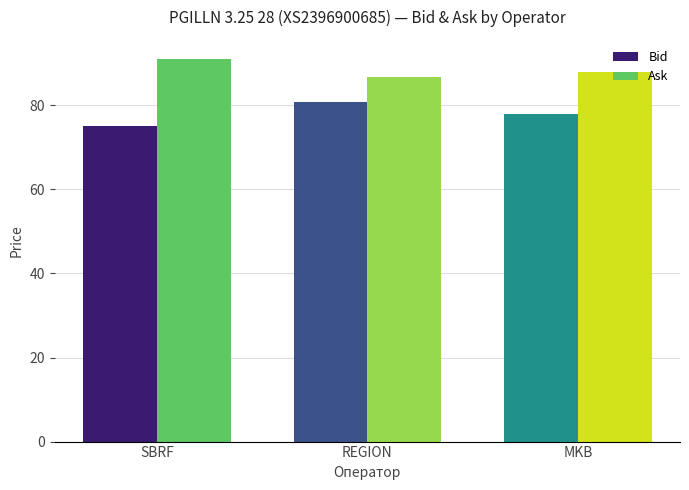

Reading left to right, list all the values displayed in this chart.

Bid: SBRF=75.0	REGION=80.8	MKB=78.0
Ask: SBRF=91.0	REGION=86.8	MKB=88.0